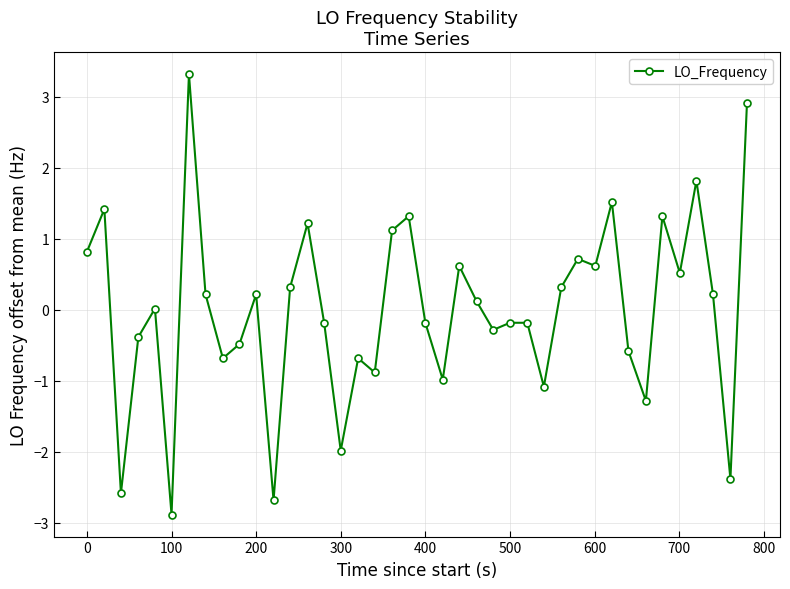

What is the difference between the maximum and minimum values?

6.2